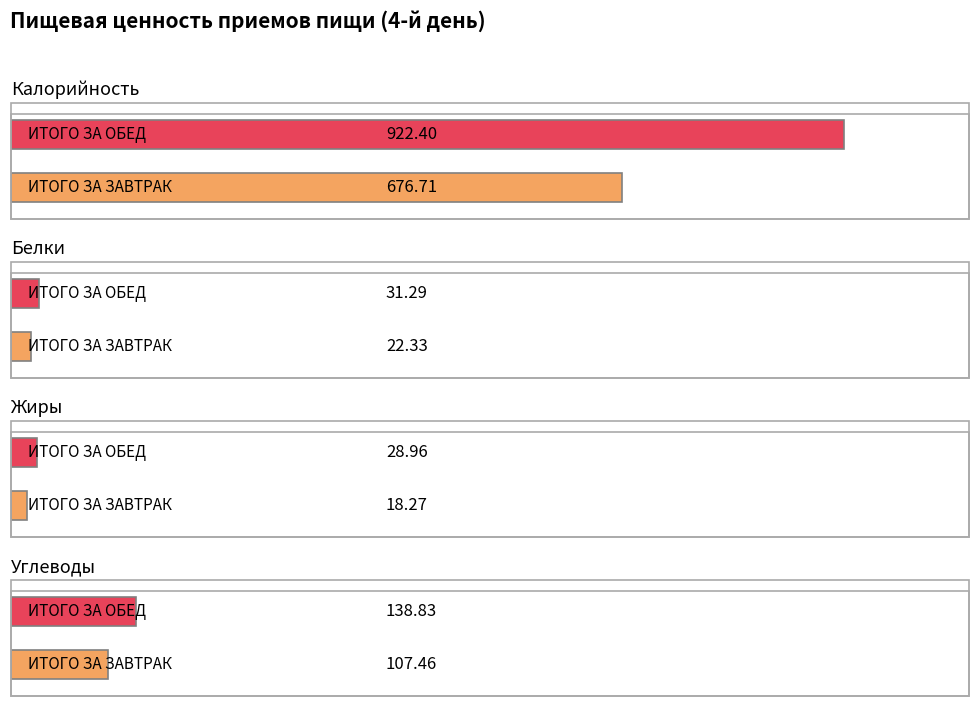

At ИТОГО ЗА ЗАВТРАК, list the series in order from smallest to largest.

Жиры, Белки, Углеводы, Калорийность